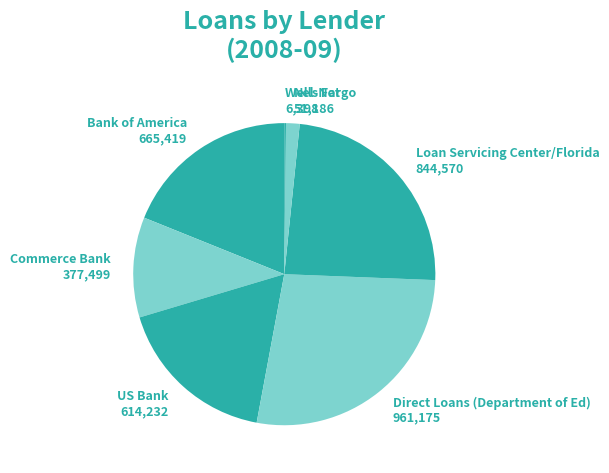

Is the sum of Direct Loans (Department of Ed) and US Bank greater than half?

No